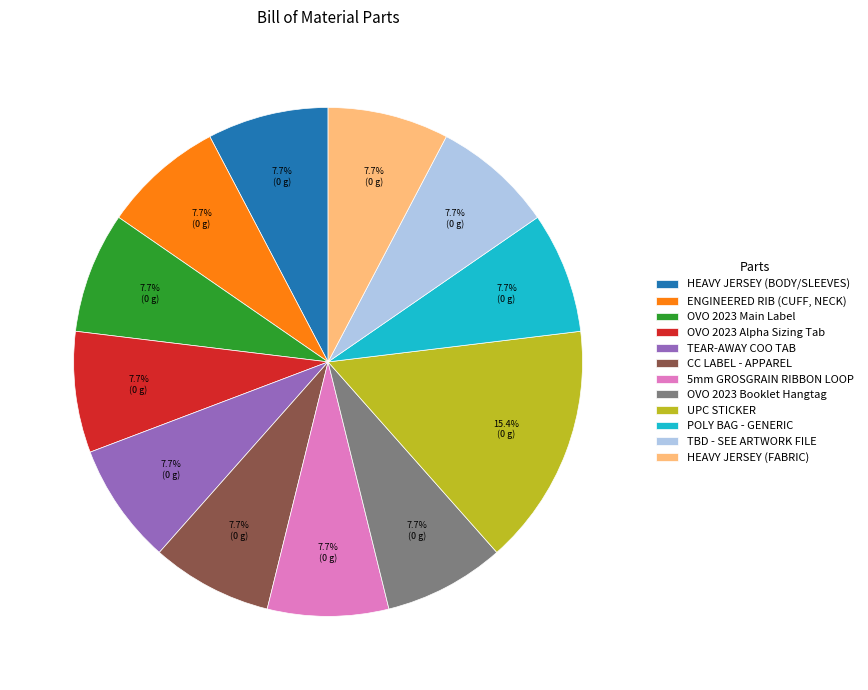

What percentage is NOT represented by OVO 2023 Alpha Sizing Tab?

92.3%